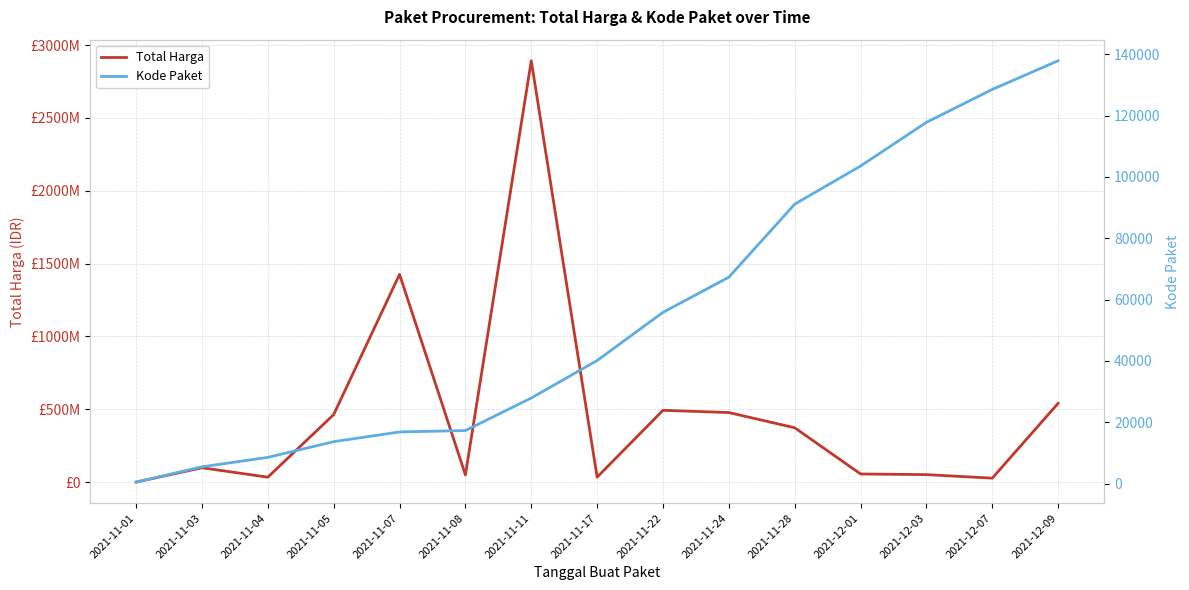

What position from the right is 2021-11-28?

5